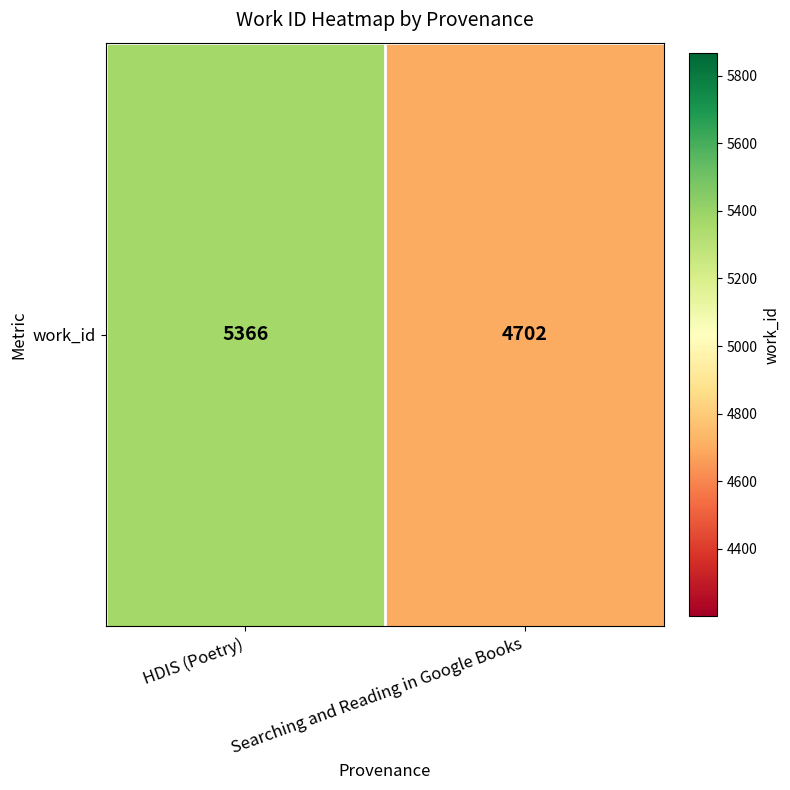

Between HDIS (Poetry) and Searching and Reading in Google Books, which is larger?

HDIS (Poetry)